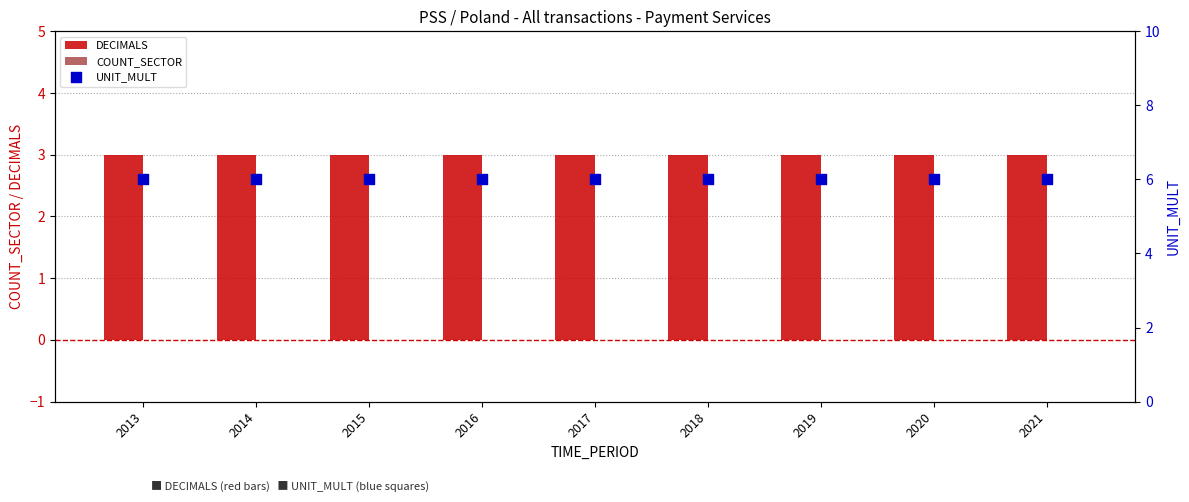

What is the total value across all series at 2020?

9